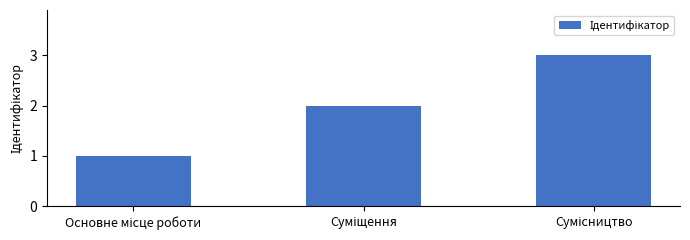

What is the sum of all values?

6